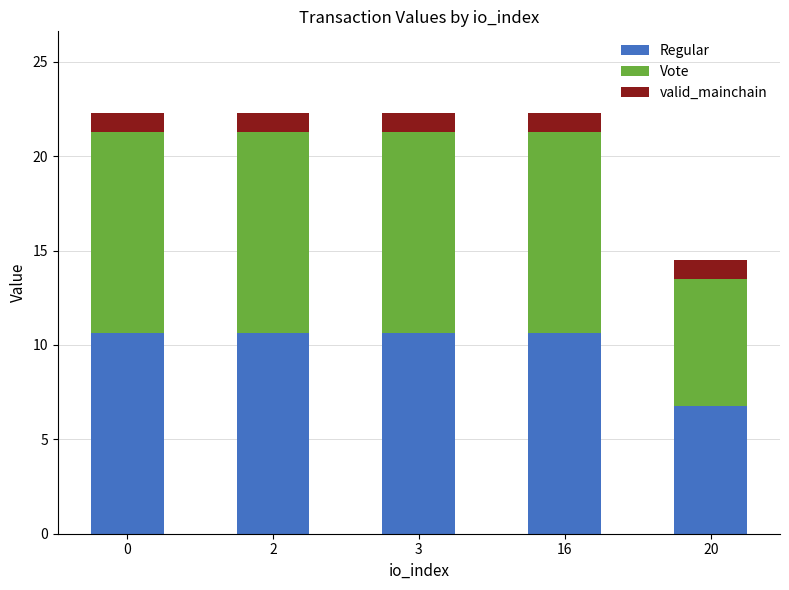

What is the sum of the Regular values at 20 and 2?

17.4